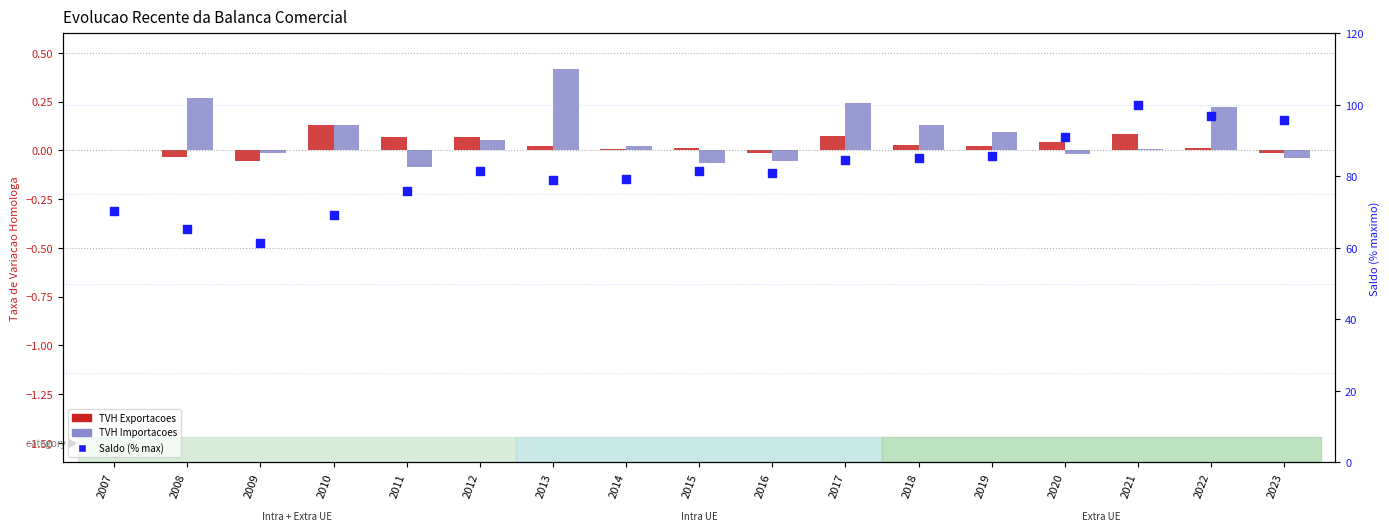

What are all the series names shown in the legend?

TVH Exportacoes, TVH Importacoes, Saldo (% max)